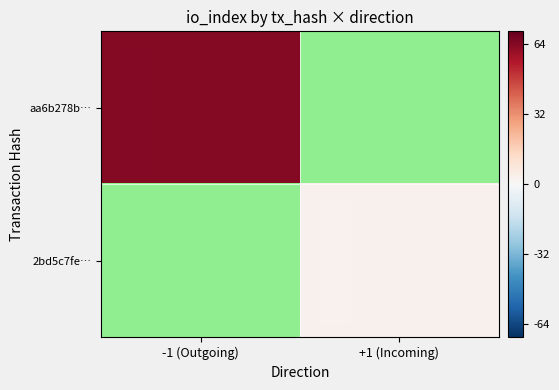

At which label does aa6b278b… reach its peak?

-1 (Outgoing)